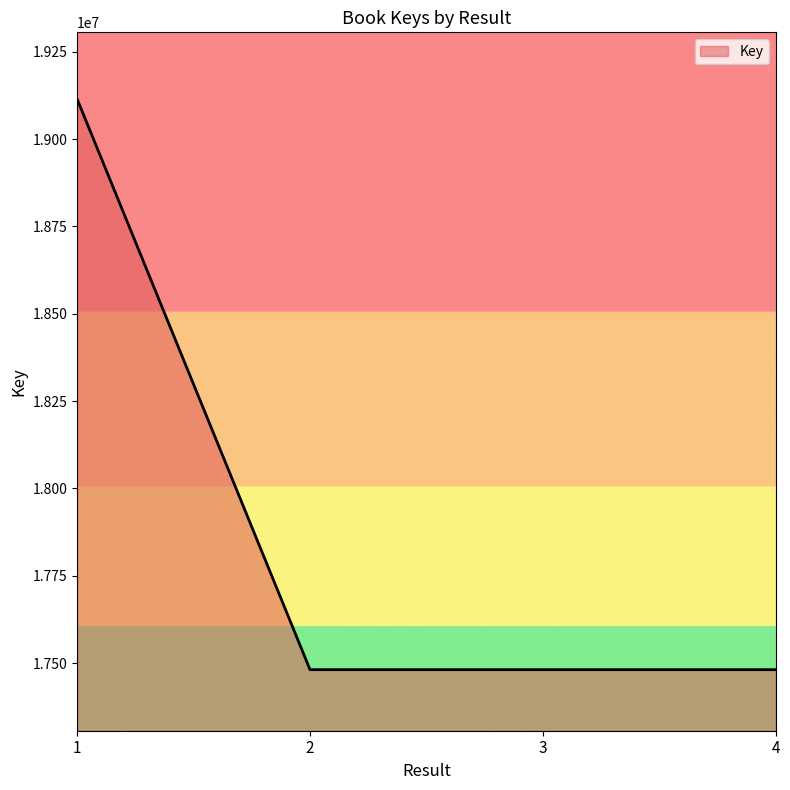

Count the number of categories in the chart.

4